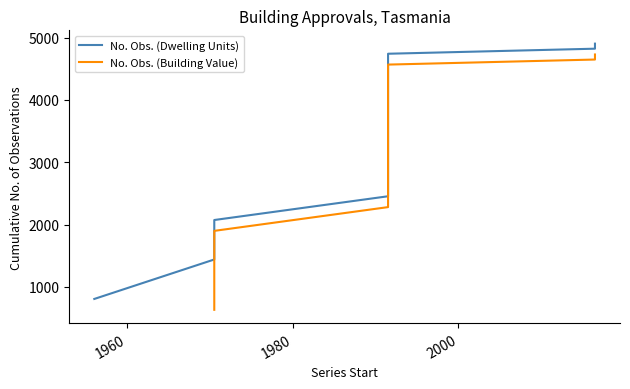

At how many categories does at least one series exceed 2959?

7